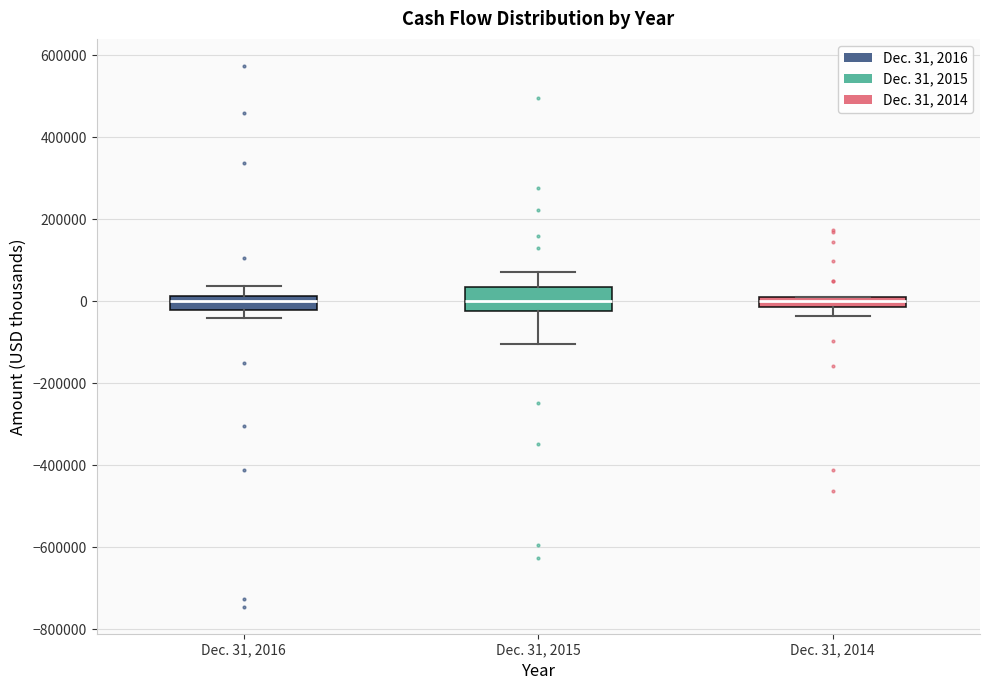

Which box is the tallest, from its lower edge to its upper edge?

Dec. 31, 2015